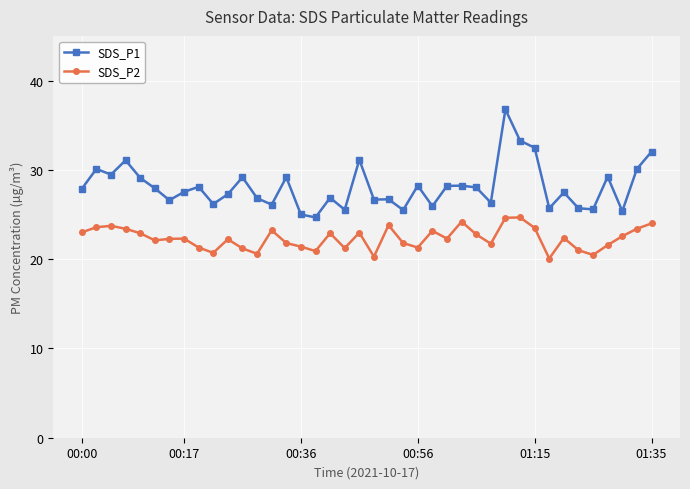

What is the minimum value shown in the chart?

20.1